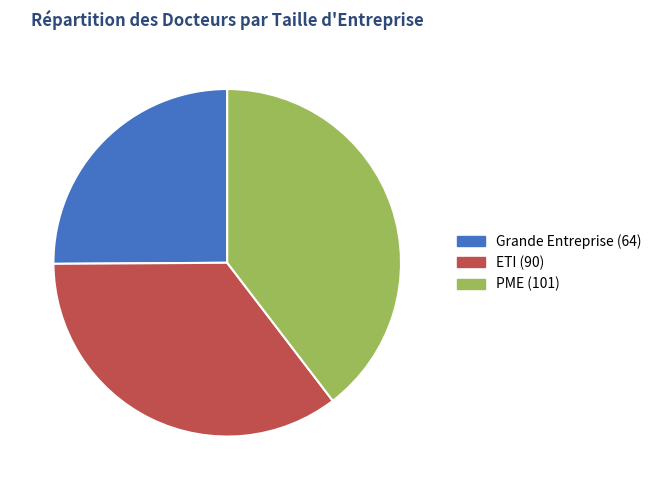

Which category has the smallest portion of the pie?

Grande Entreprise